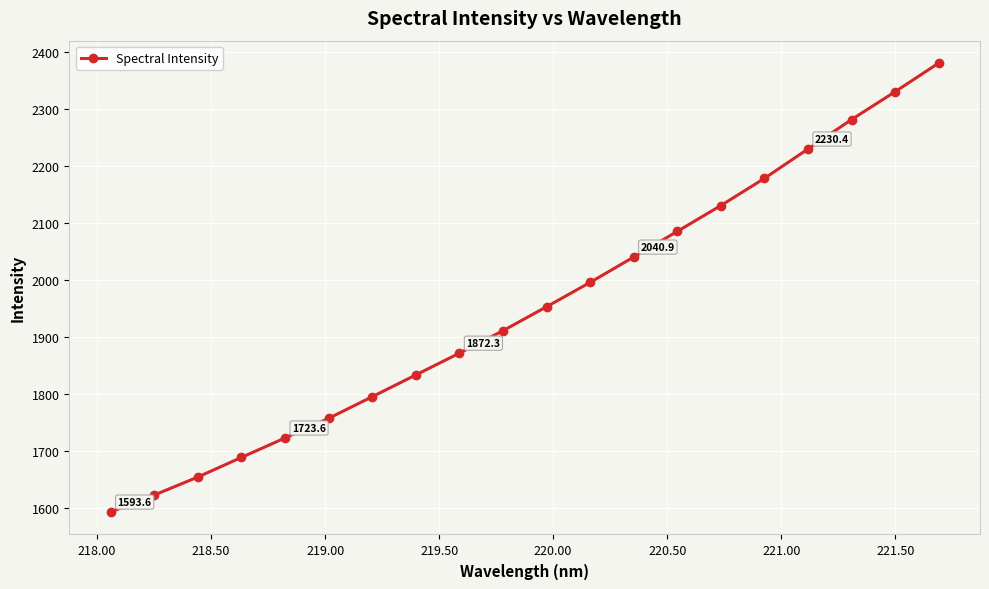

True or false: the data has more than 2 interior local peaks.

False